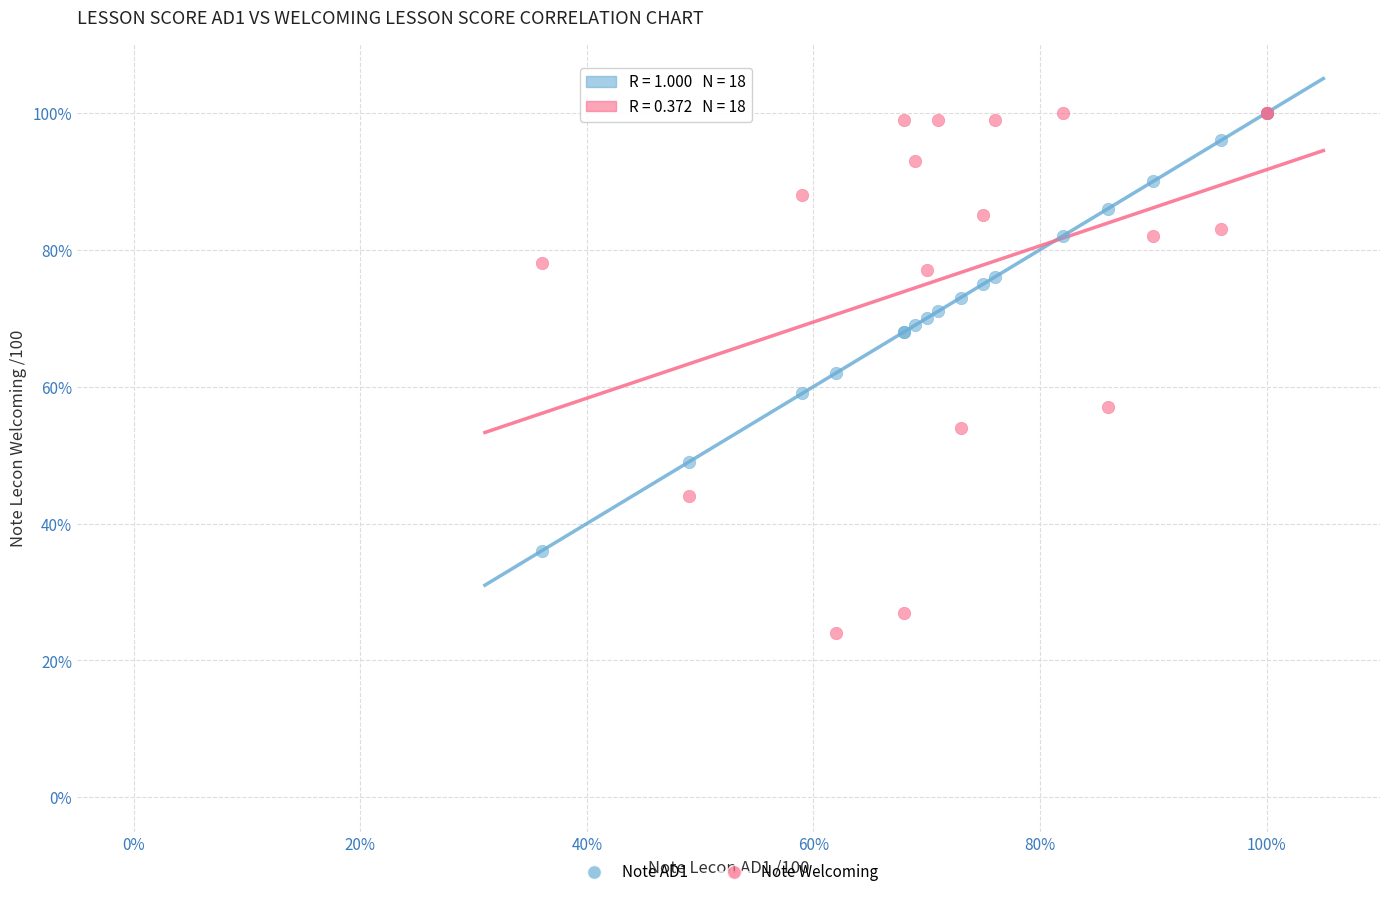

Which series has the widest spread of Y values?

Note Welcoming